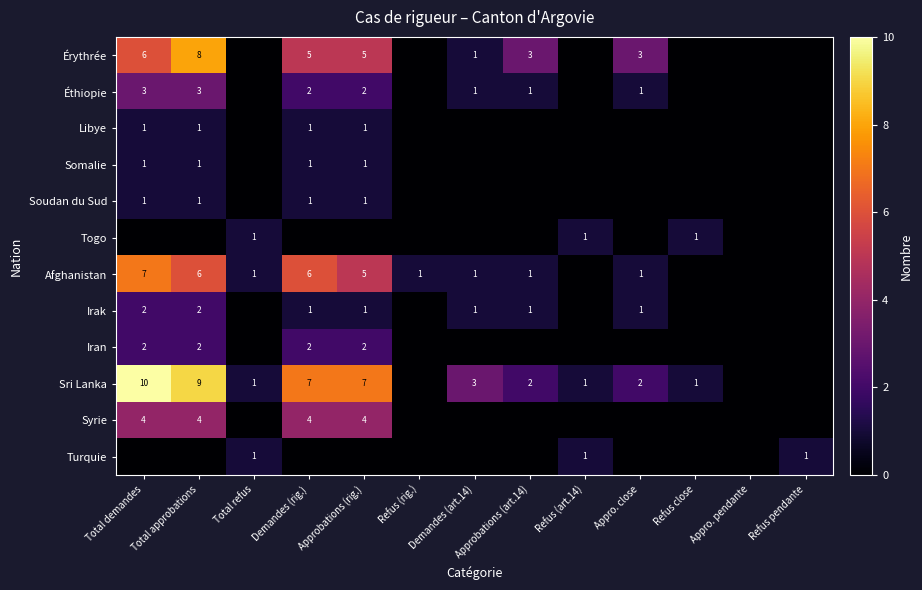

What is the sum of the Sri Lanka values at Approbations (art.14) and Approbations (rig.)?

9